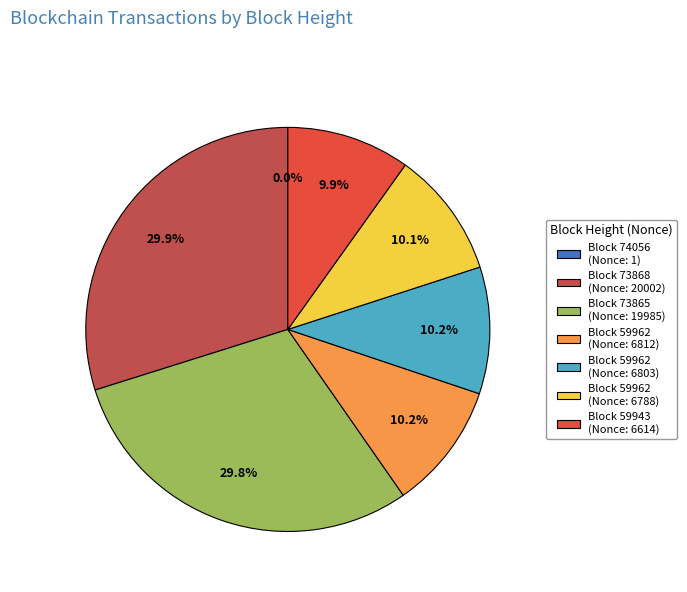

What portion of the pie excludes Block 73865 (Nonce: 19985)?

70.2%